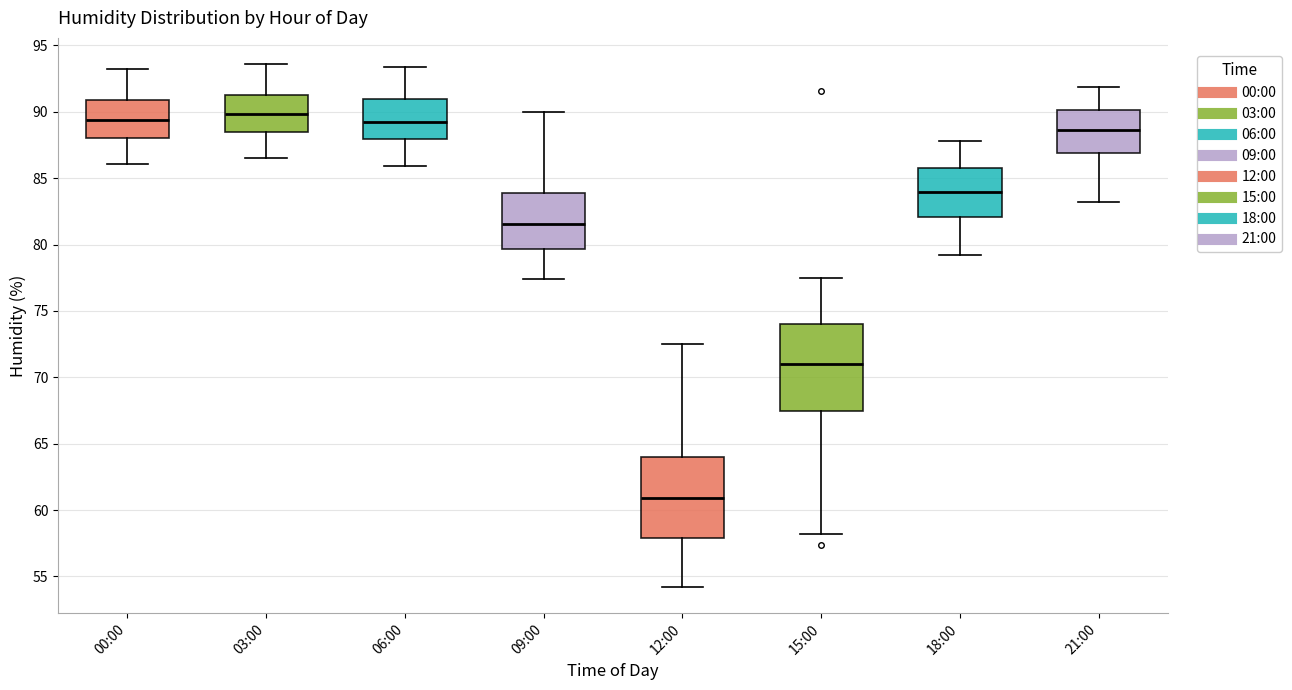

Reading left to right, transcribe this box plot: for each box, give where its median line is, the range the box spans, and where its two whiskers end, as read against the y-axis. The values are not printed on the chart, so give them approximately, as read against the axis.

00:00: median 89.5, box 88.0 to 91.0, whiskers 86.0 to 93.0
03:00: median 90.0, box 88.5 to 91.5, whiskers 86.5 to 93.5
06:00: median 89.0, box 88.0 to 91.0, whiskers 86.0 to 93.5
09:00: median 81.5, box 79.5 to 84.0, whiskers 77.5 to 90.0
12:00: median 61.0, box 58.0 to 64.0, whiskers 54.0 to 72.5
15:00: median 71.0, box 67.5 to 74.0, whiskers 58.0 to 77.5
18:00: median 84.0, box 82.0 to 86.0, whiskers 79.0 to 88.0
21:00: median 88.5, box 87.0 to 90.0, whiskers 83.0 to 92.0